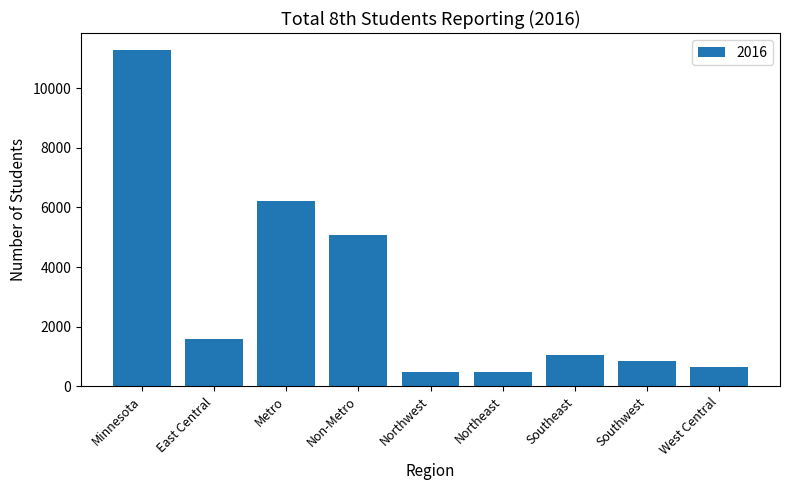

What is the greatest value displayed?

11284